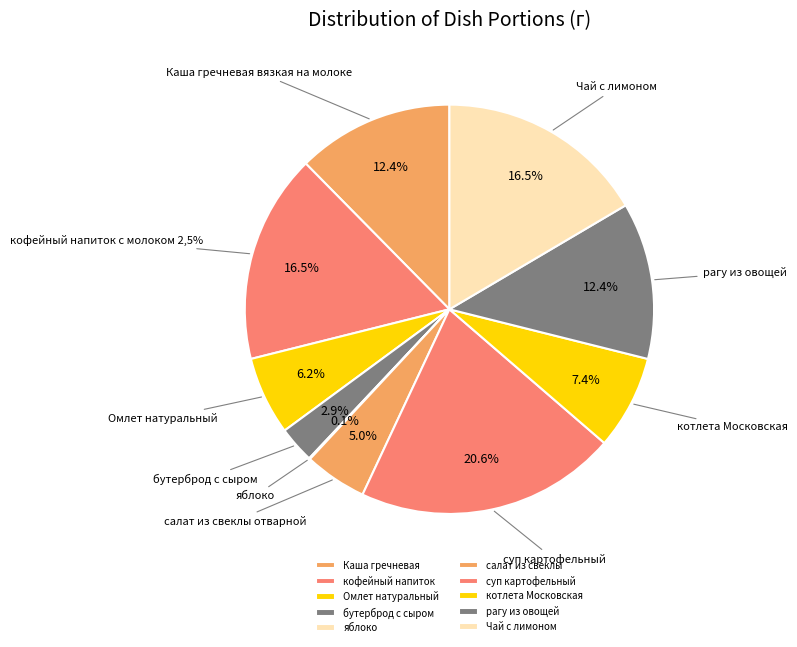

Rank the categories by value from highest to lowest.

суп картофельный, кофейный напиток с молоком 2,5%, Чай с лимоном, Каша гречневая вязкая на молоке, рагу из овощей, котлета Московская, Омлет натуральный, салат из свеклы отварной, бутерброд с сыром, яблоко